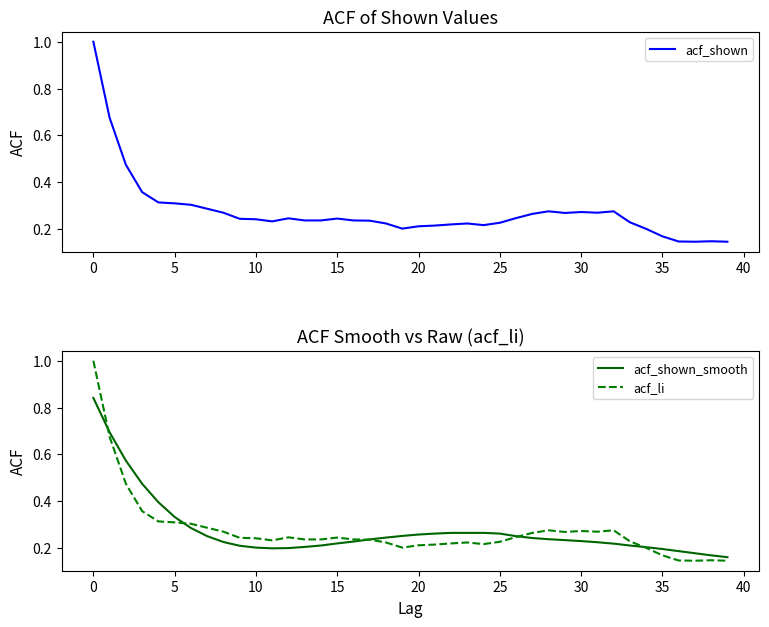

How many acf_shown values are between 0 and 1?

40